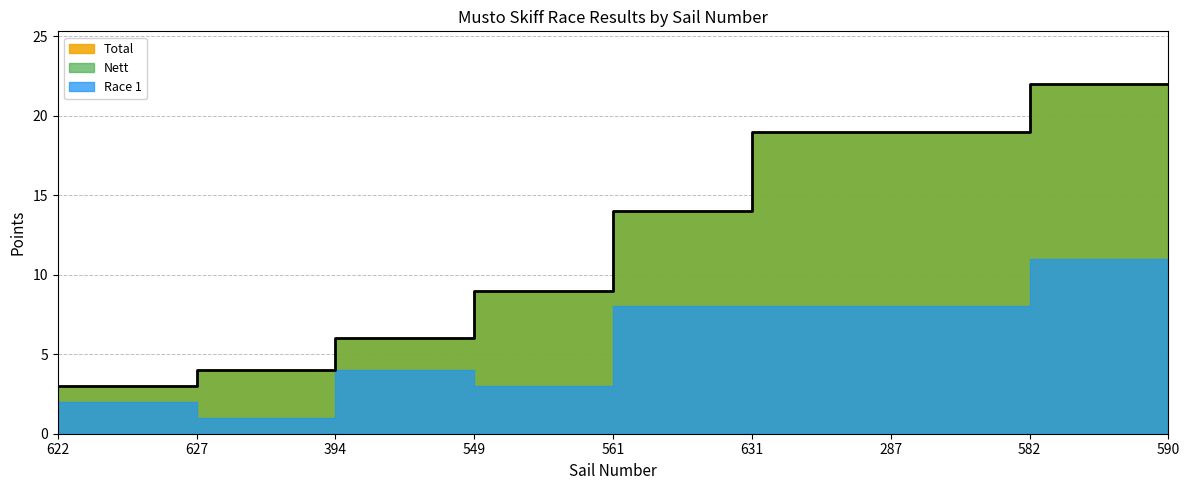

How many data points in Total are less than 14?

4